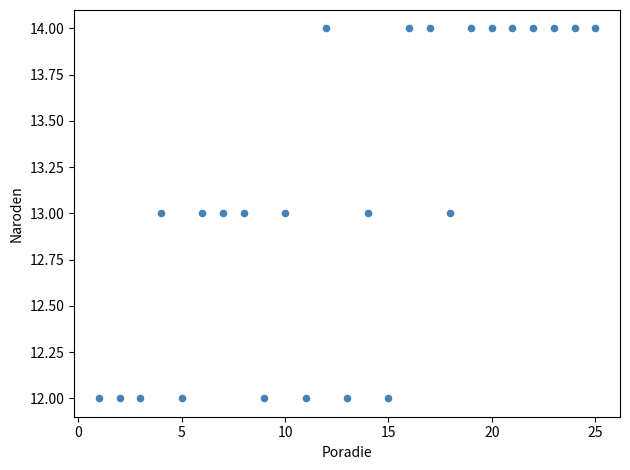

How many data points are displayed?

25